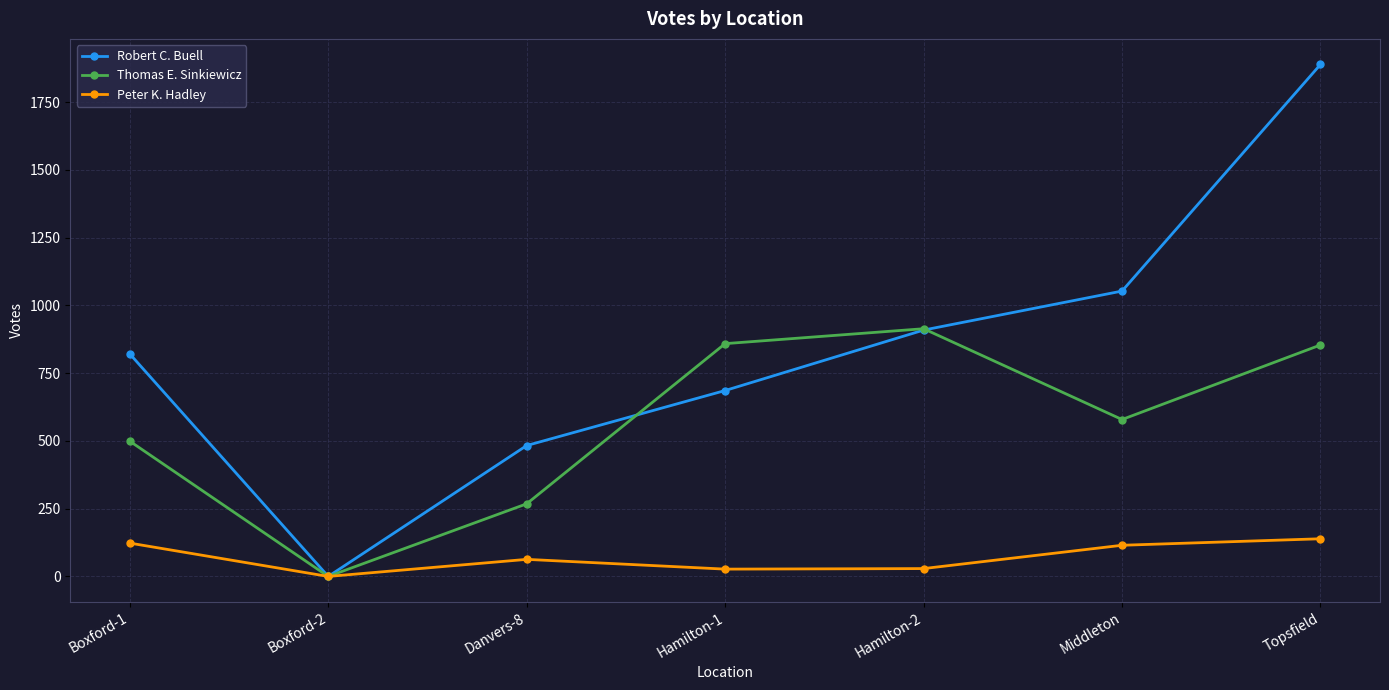

Which series has the widest spread of values?

Robert C. Buell